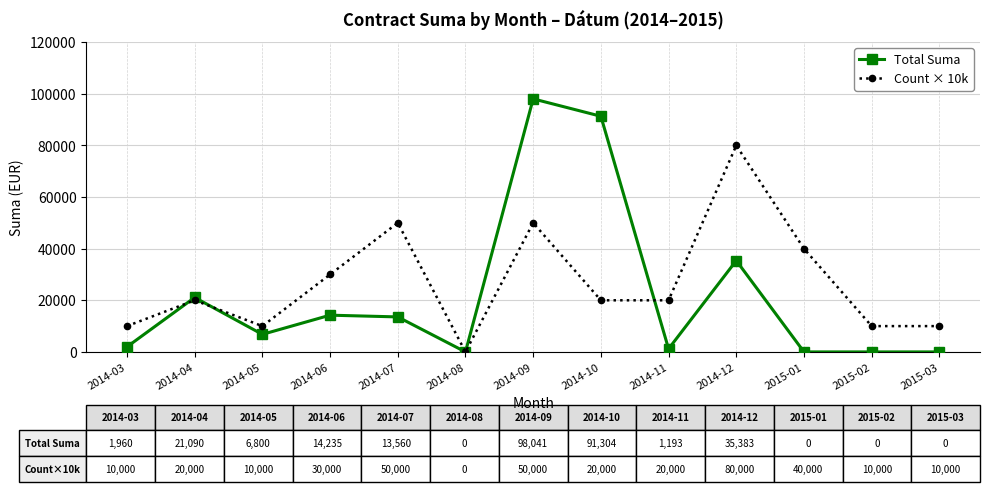

What is the average value of the Total Suma series?

21812.8